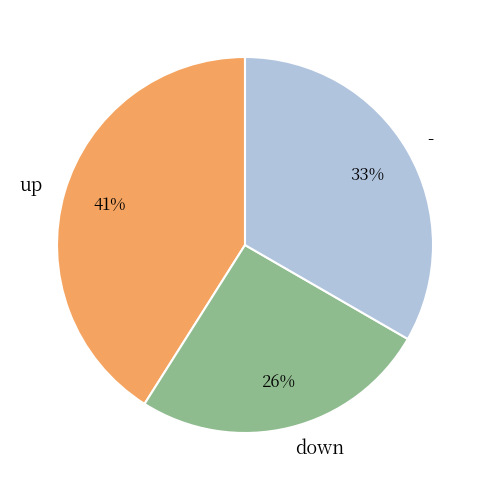

Between up and down, which is larger?

up